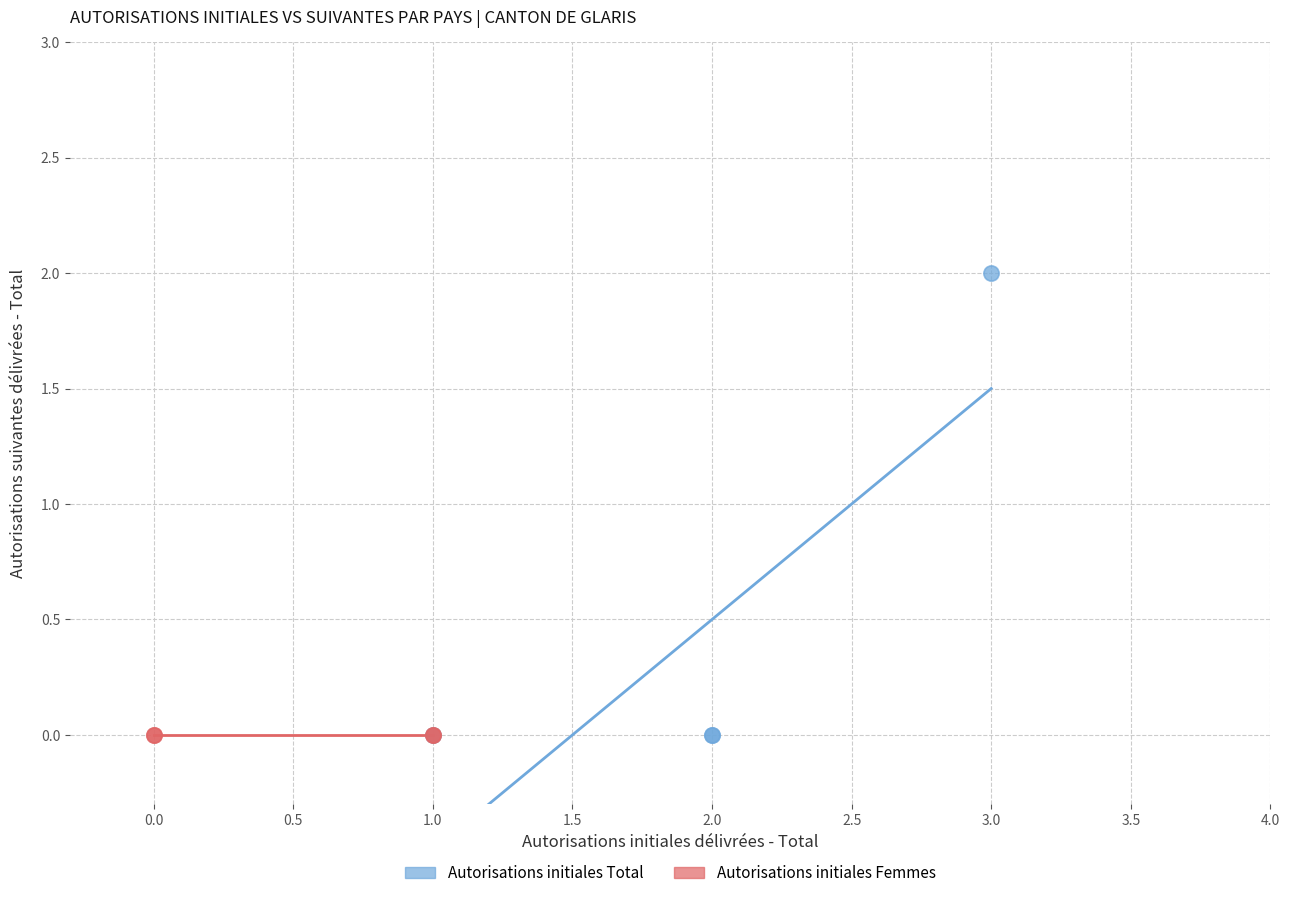

Which series contains the highest Y value?

Autorisations initiales Total